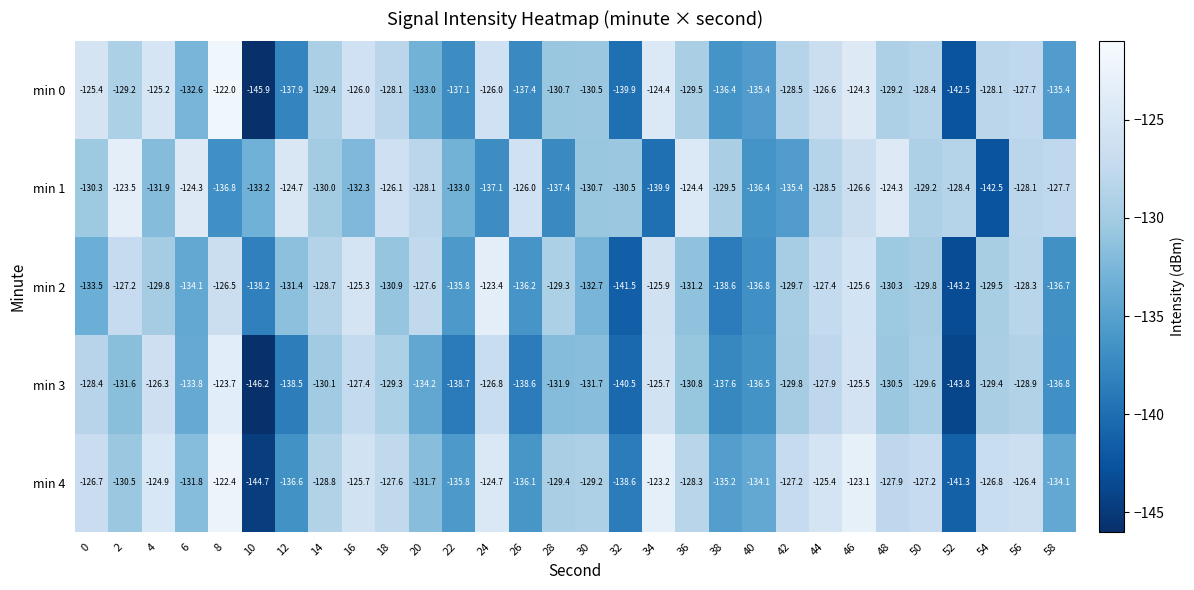

What is the maximum value for min 2?

-123.4